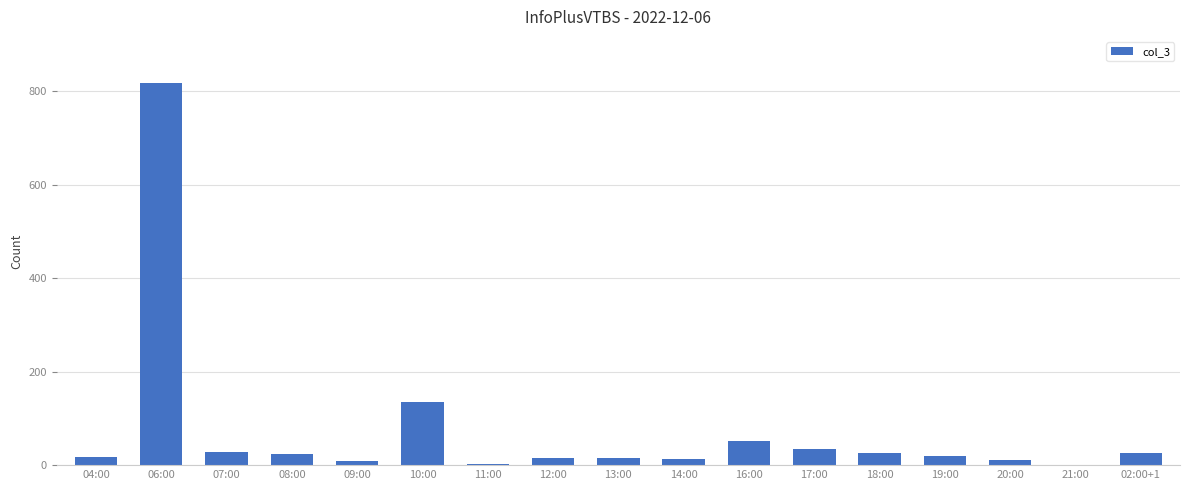

The chart shows a value of 35 at 17:00. True or false?

True